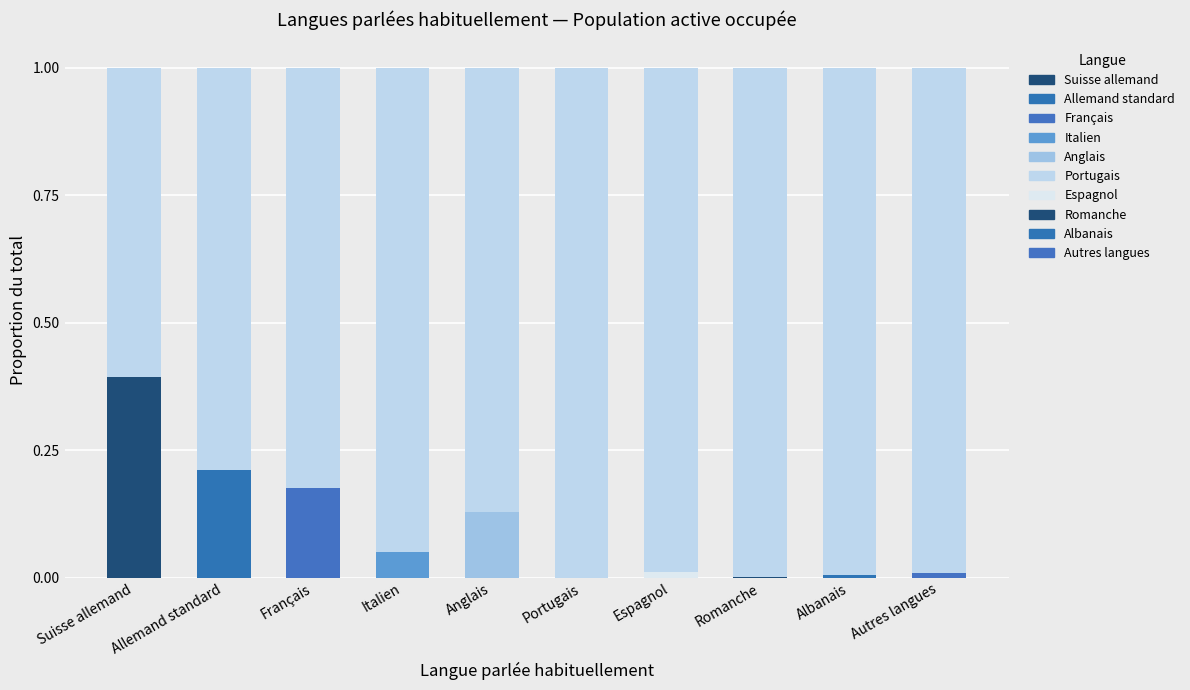

Are the bars grouped side by side (vs. stacked)?

No